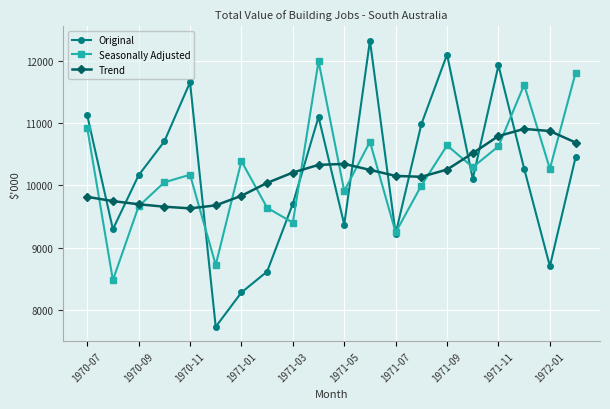

What are all the series names shown in the legend?

Original, Seasonally Adjusted, Trend